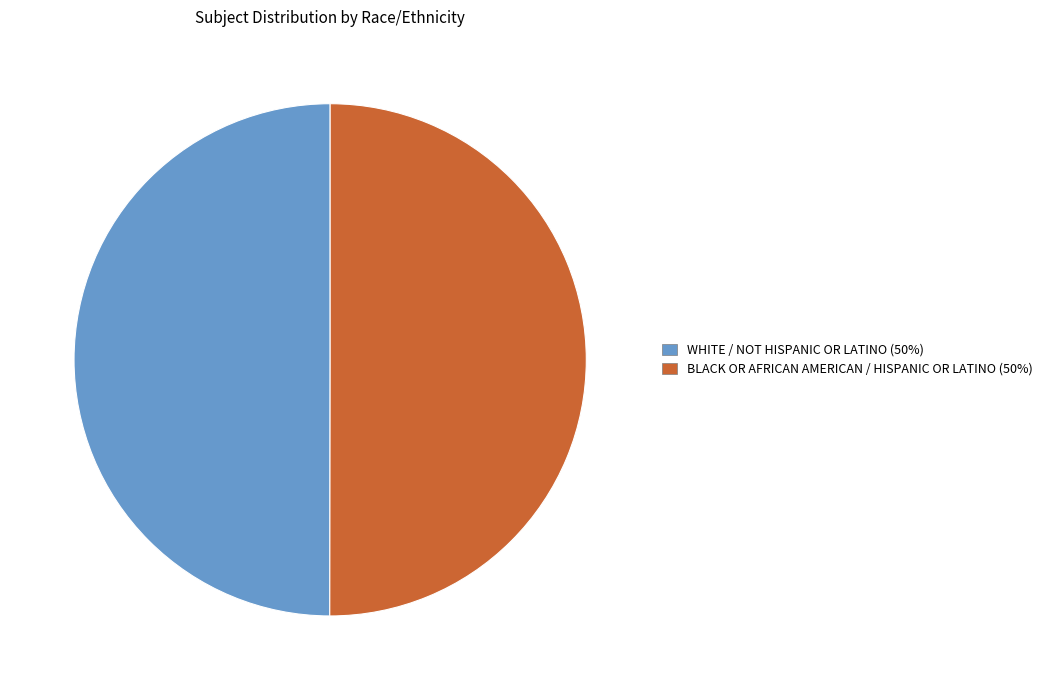

Do BLACK OR AFRICAN AMERICAN / HISPANIC OR LATINO and WHITE / NOT HISPANIC OR LATINO together represent more than half of the pie?

Yes